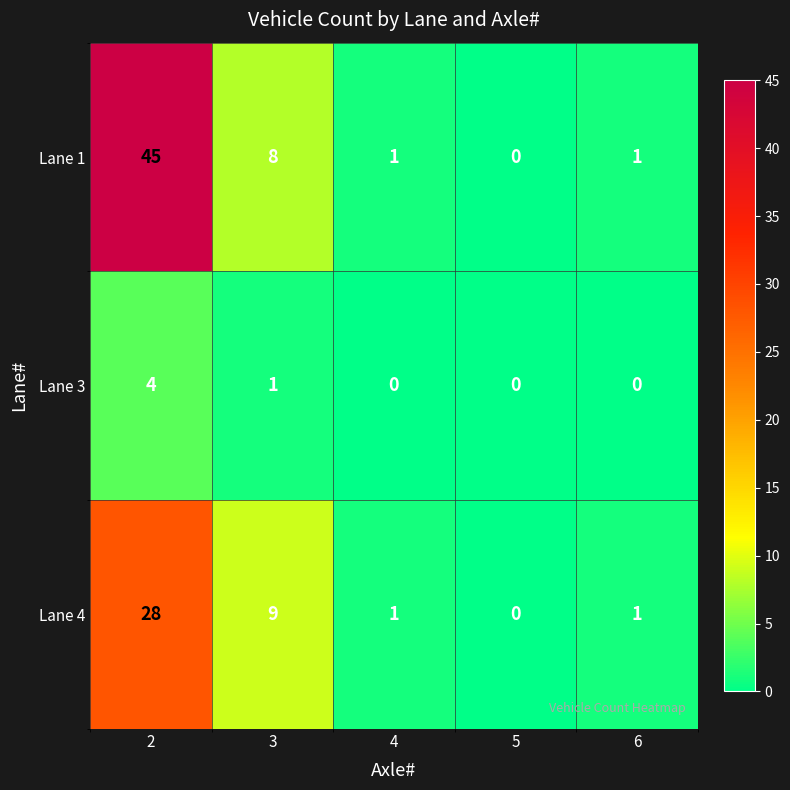

Rank the series at 3 from highest to lowest value.

Lane 4, Lane 1, Lane 3